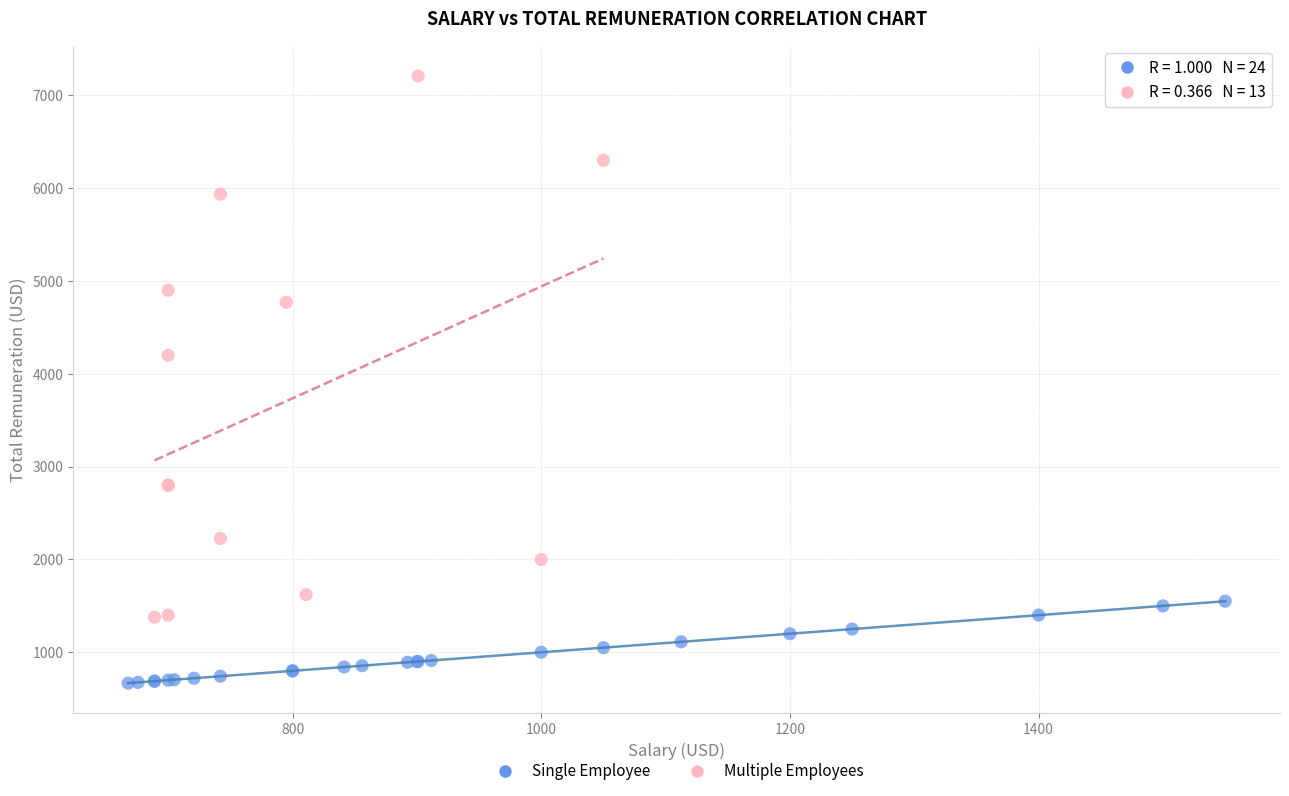

Which series reaches the minimum Y coordinate?

Single Employee